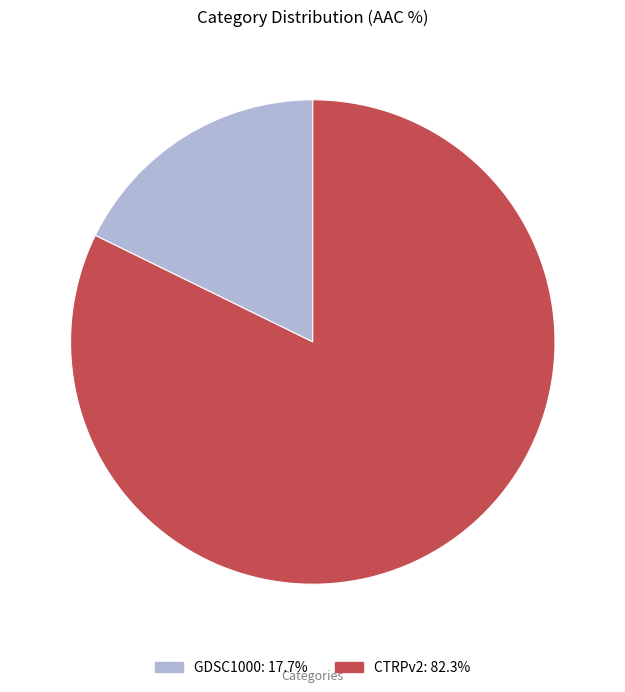

Which slice represents more than half of the pie?

CTRPv2